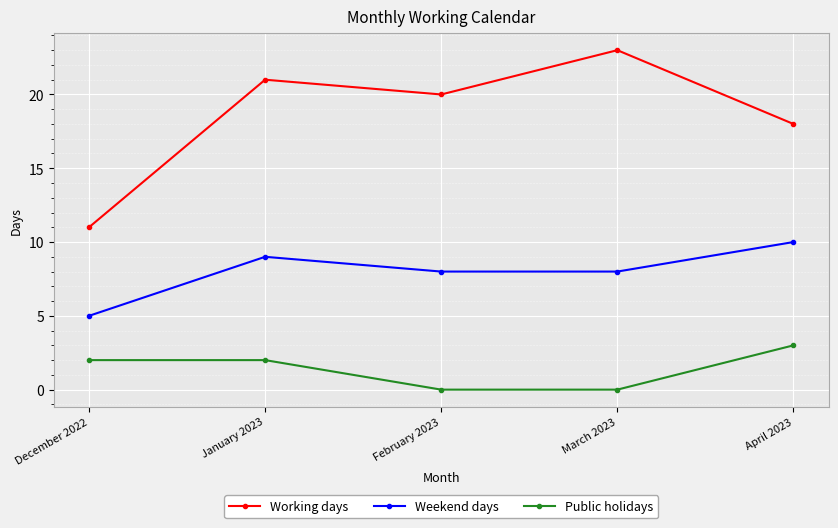

Is it true that Weekend days equals 2 at March 2023?

False